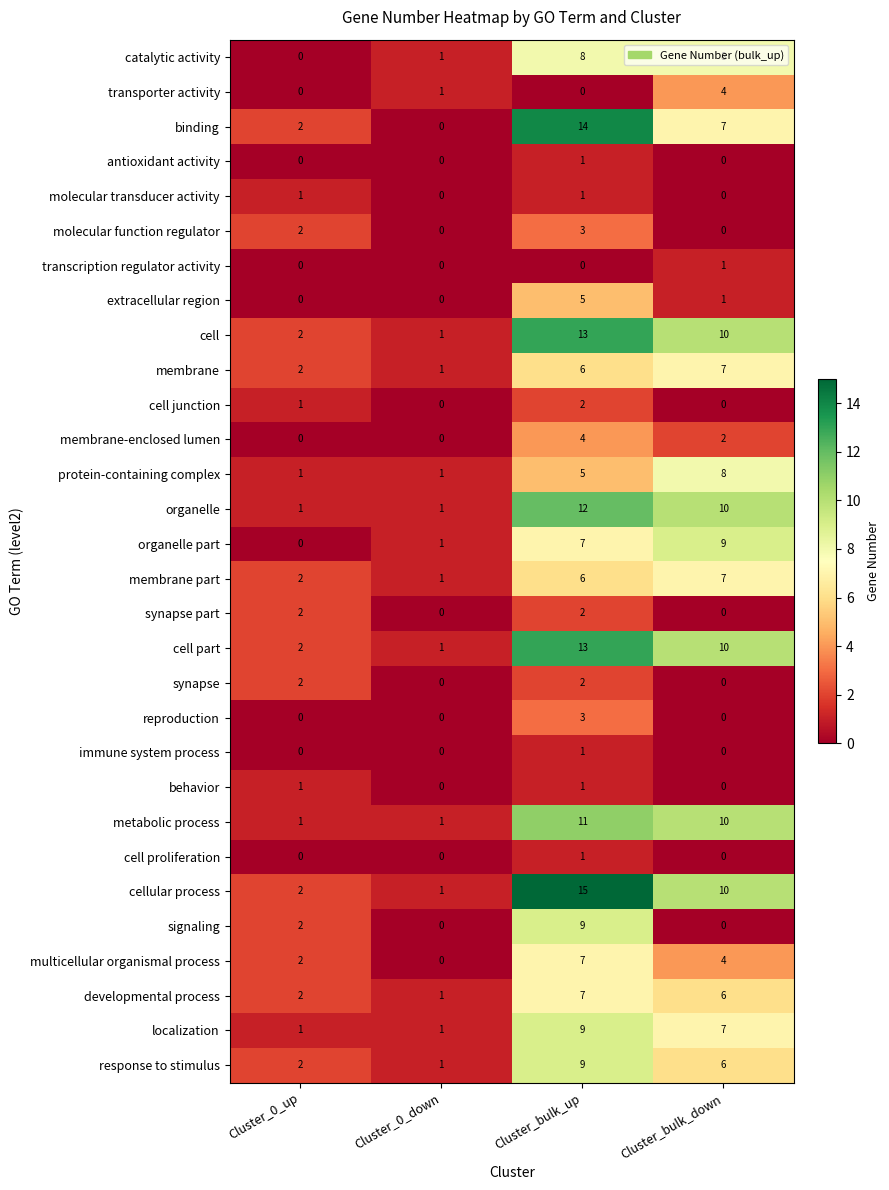

What is the difference between the highest and lowest values at Cluster_bulk_up?

15